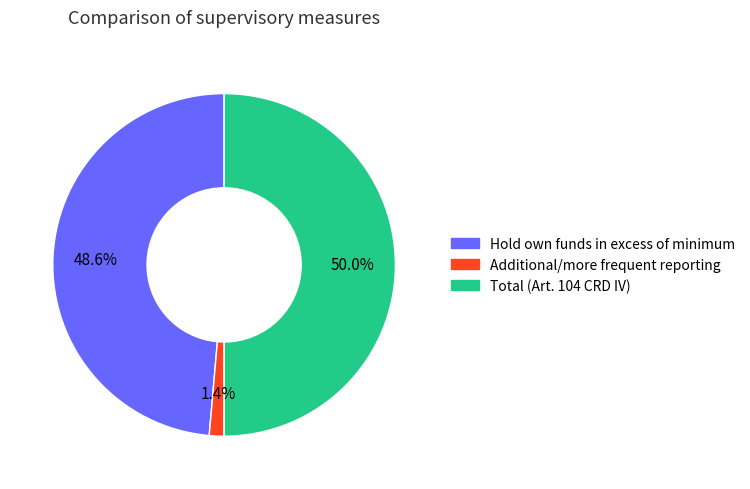

Count the number of slices in the pie.

3